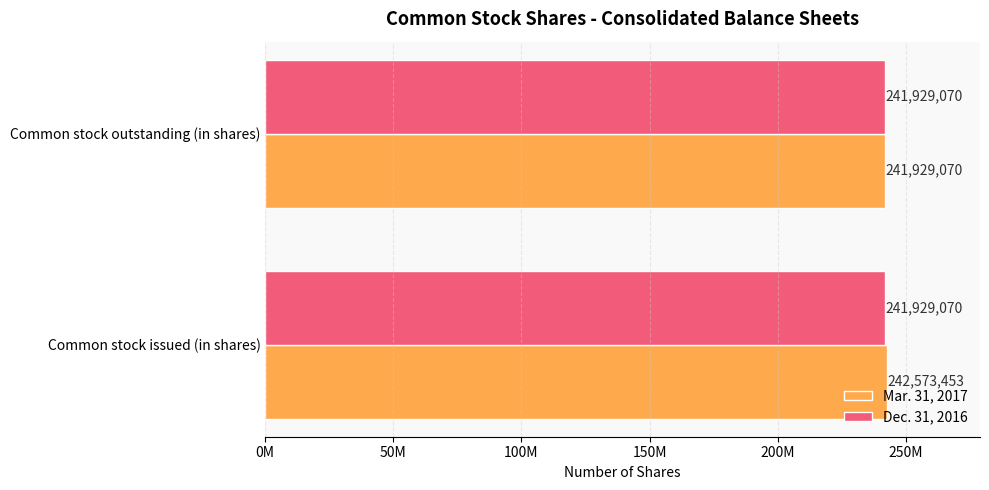

Which series has the largest range (max minus min)?

Mar. 31, 2017